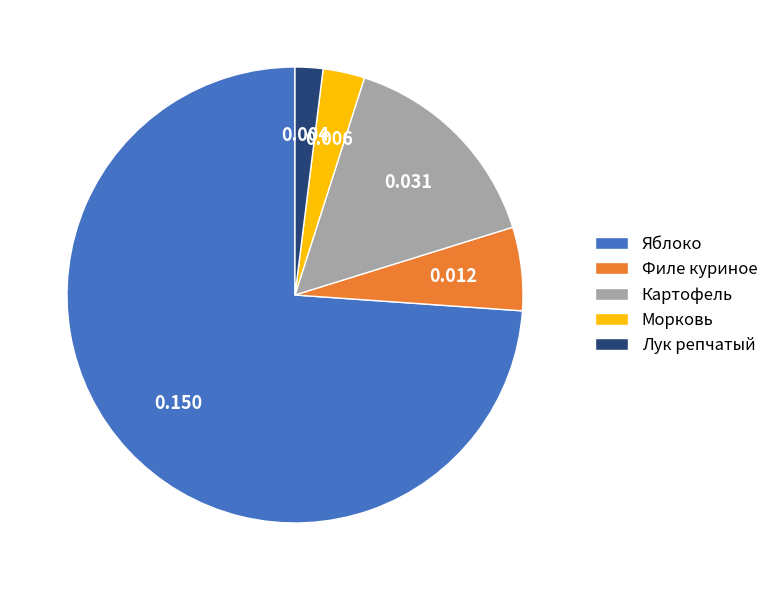

Is there a majority slice in this chart?

Yes